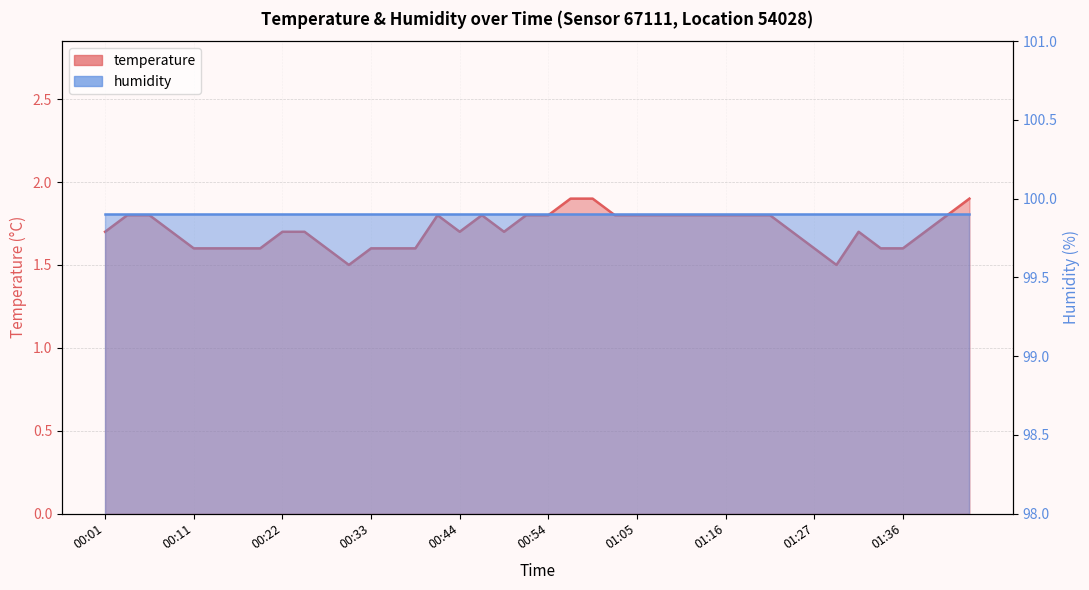

Reading right to left, list all the values displayed in this chart.

01:44=1.9	01:42=1.8	01:39=1.7	01:36=1.6	01:34=1.6	01:32=1.7	01:29=1.5	01:27=1.6	01:24=1.7	01:22=1.8	01:19=1.8	01:16=1.8	01:14=1.8	01:11=1.8	01:08=1.8	01:05=1.8	01:03=1.8	01:00=1.9	00:57=1.9	00:54=1.8	00:52=1.8	00:49=1.7	00:46=1.8	00:44=1.7	00:41=1.8	00:39=1.6	00:36=1.6	00:33=1.6	00:31=1.5	00:28=1.6	00:25=1.7	00:22=1.7	00:20=1.6	00:17=1.6	00:14=1.6	00:11=1.6	00:09=1.7	00:06=1.8	00:03=1.8	00:01=1.7